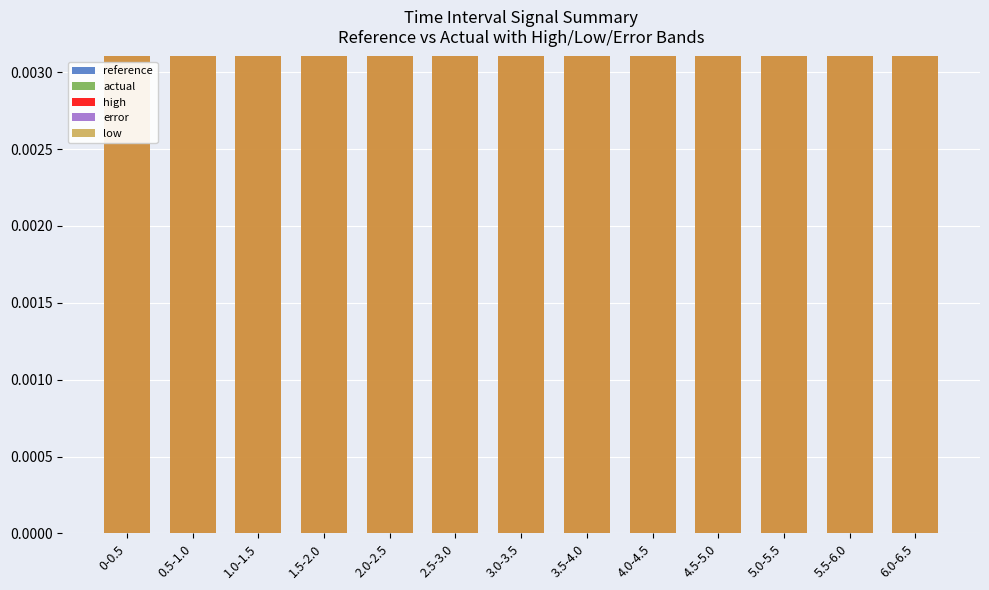

Are the bars horizontal?

No